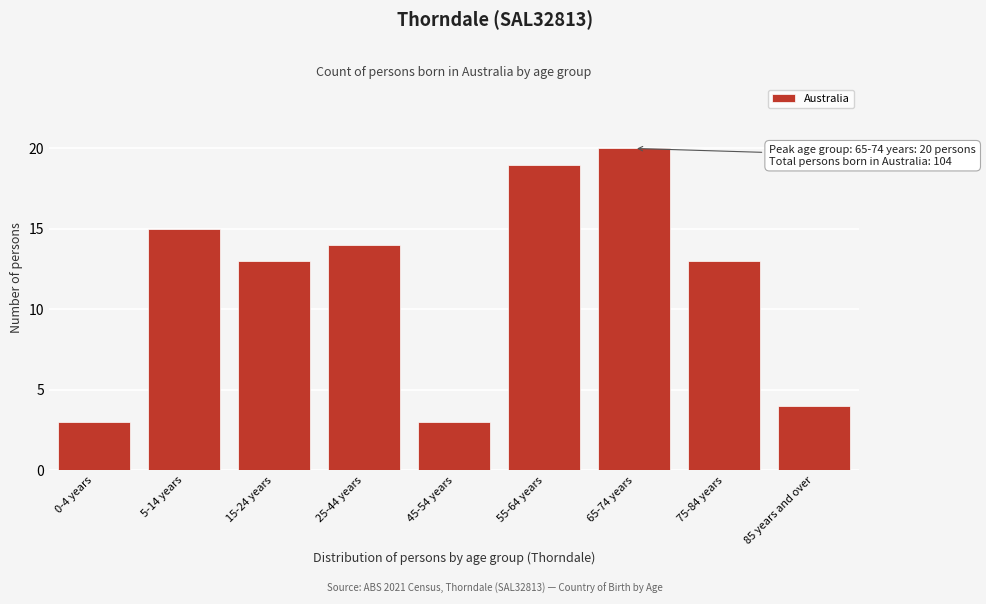

Reading left to right, what are all the values shown in this chart?

3	15	13	14	3	19	20	13	4